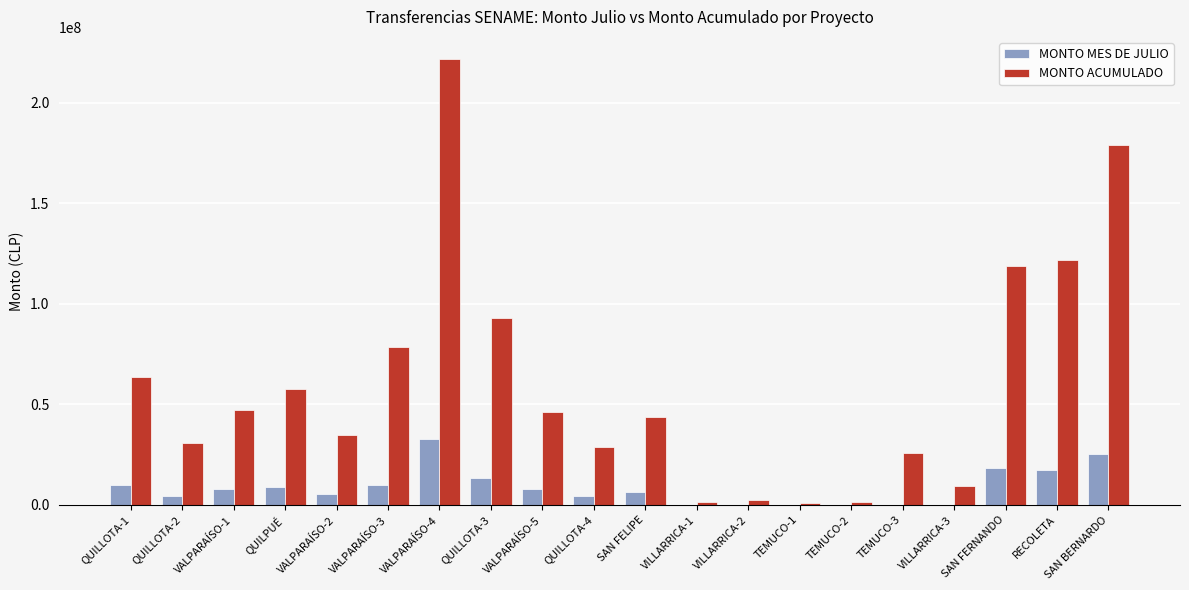

At which category is the sum across all series the highest?

VALPARAÍSO-4